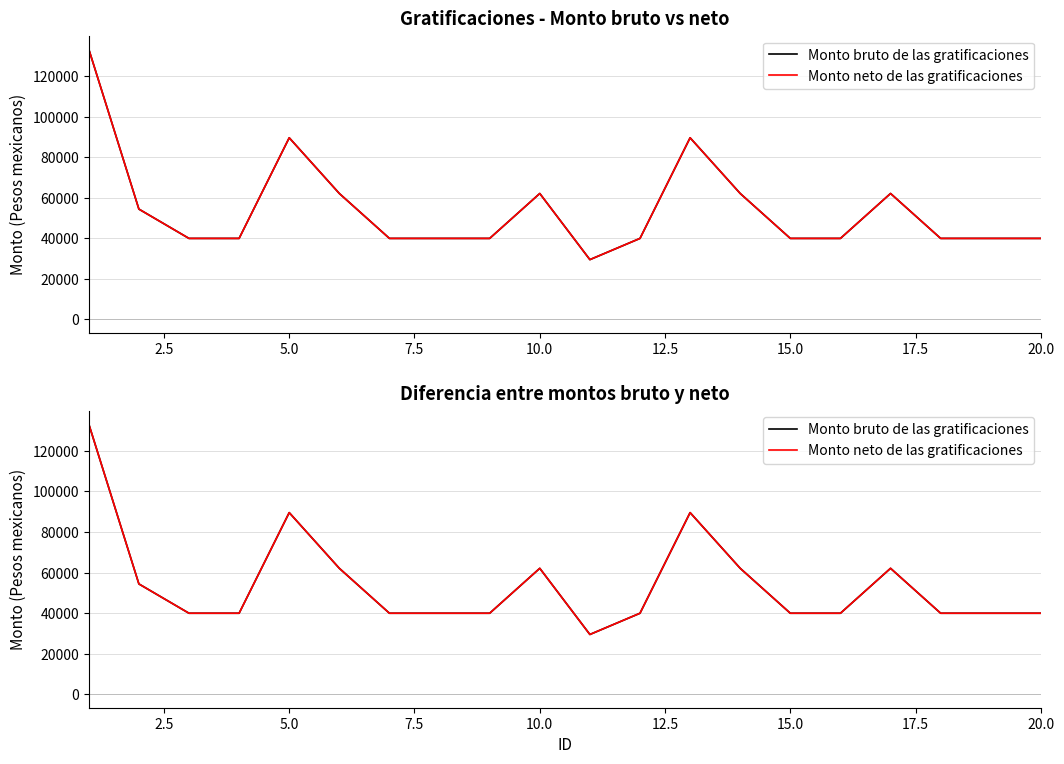

What are all the series names shown in the legend?

Monto bruto de las gratificaciones, Monto neto de las gratificaciones